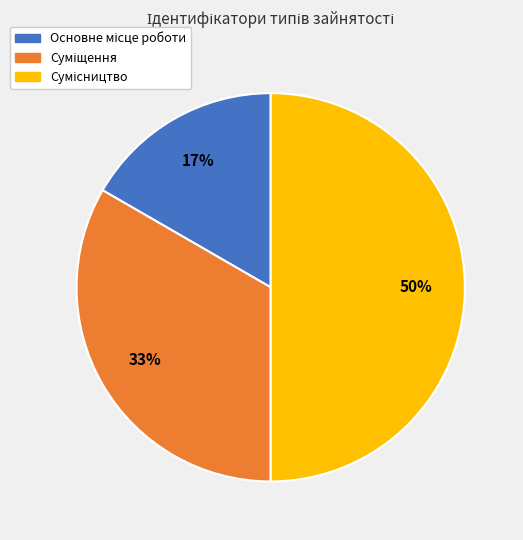

To the nearest percent, what is the difference between the largest and smallest slice percentages?

33%